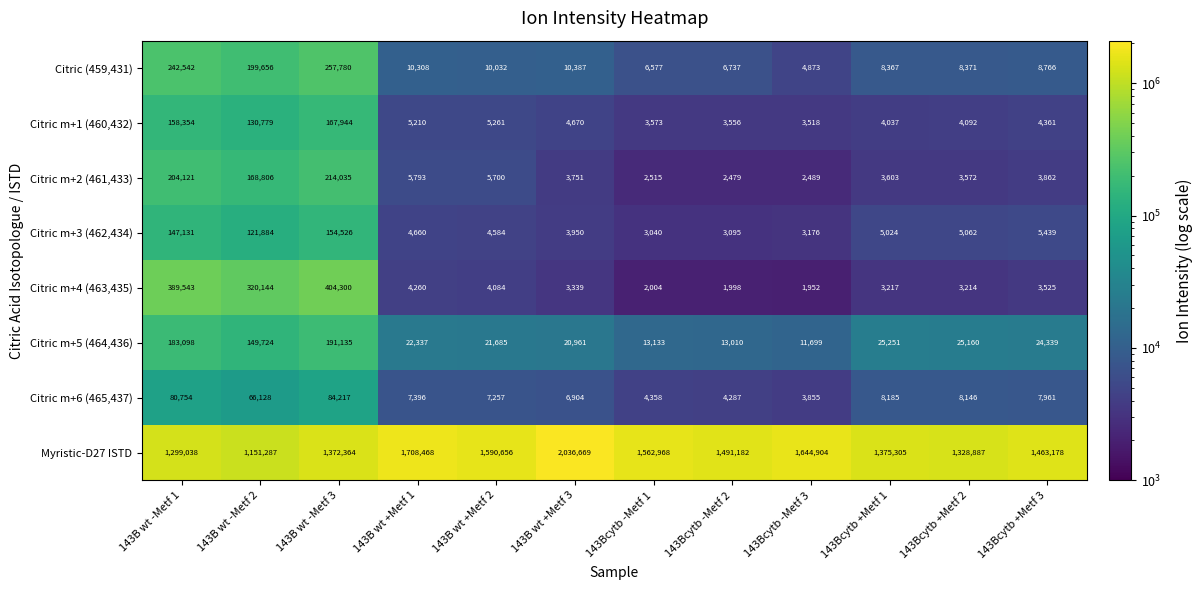

What is the minimum value shown in the chart?

1952